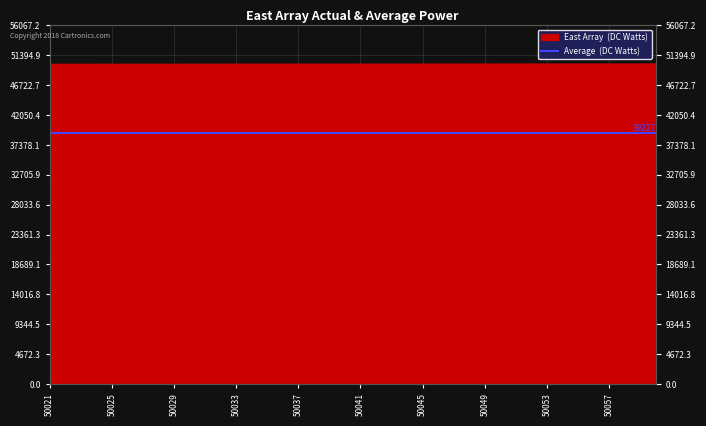

What is the difference between the maximum and second lowest values?

38